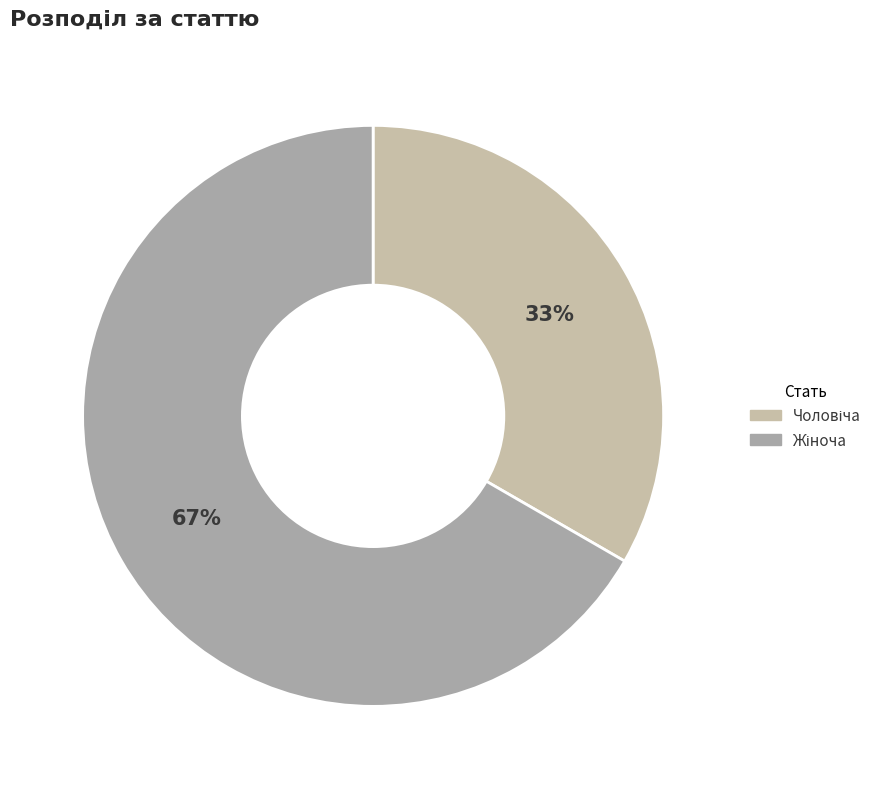

Count the number of slices in the pie.

2